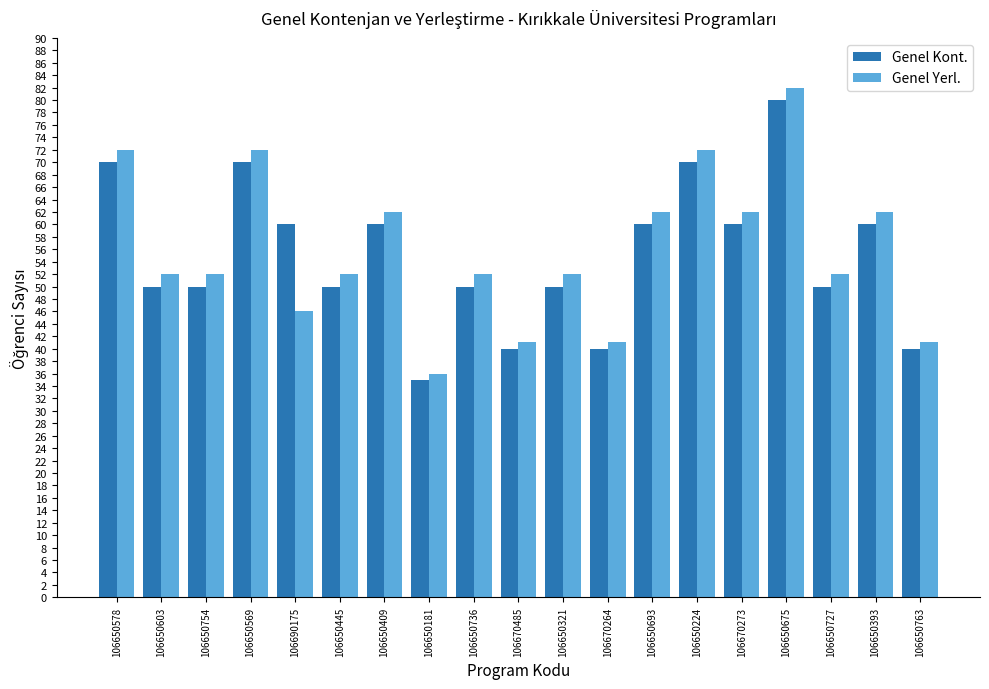

Is it true that Genel Yerl. equals 41 at 106650763?

True